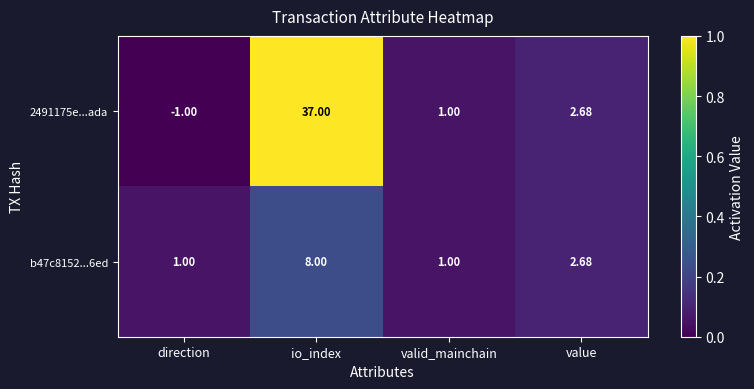

Where is 2491175e...ada nearest to the value 18?

value